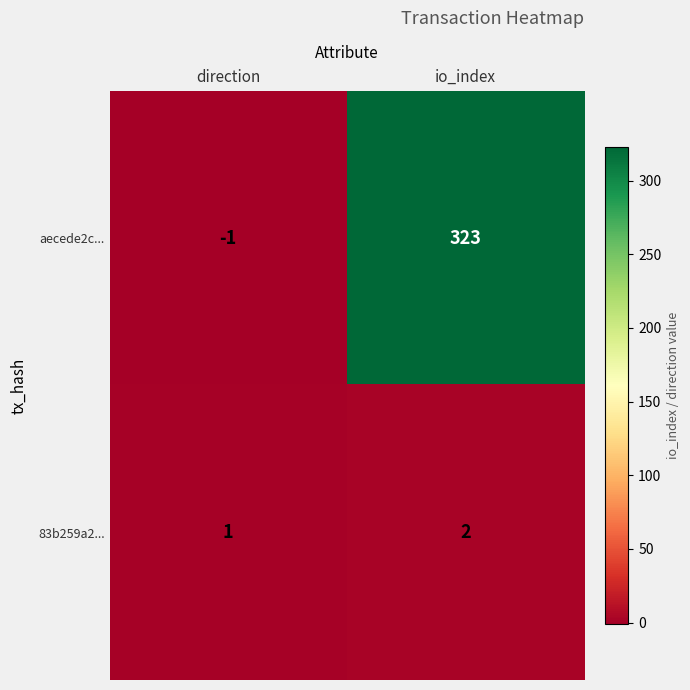

The value of aecede2c... at direction is 0. True or false?

False